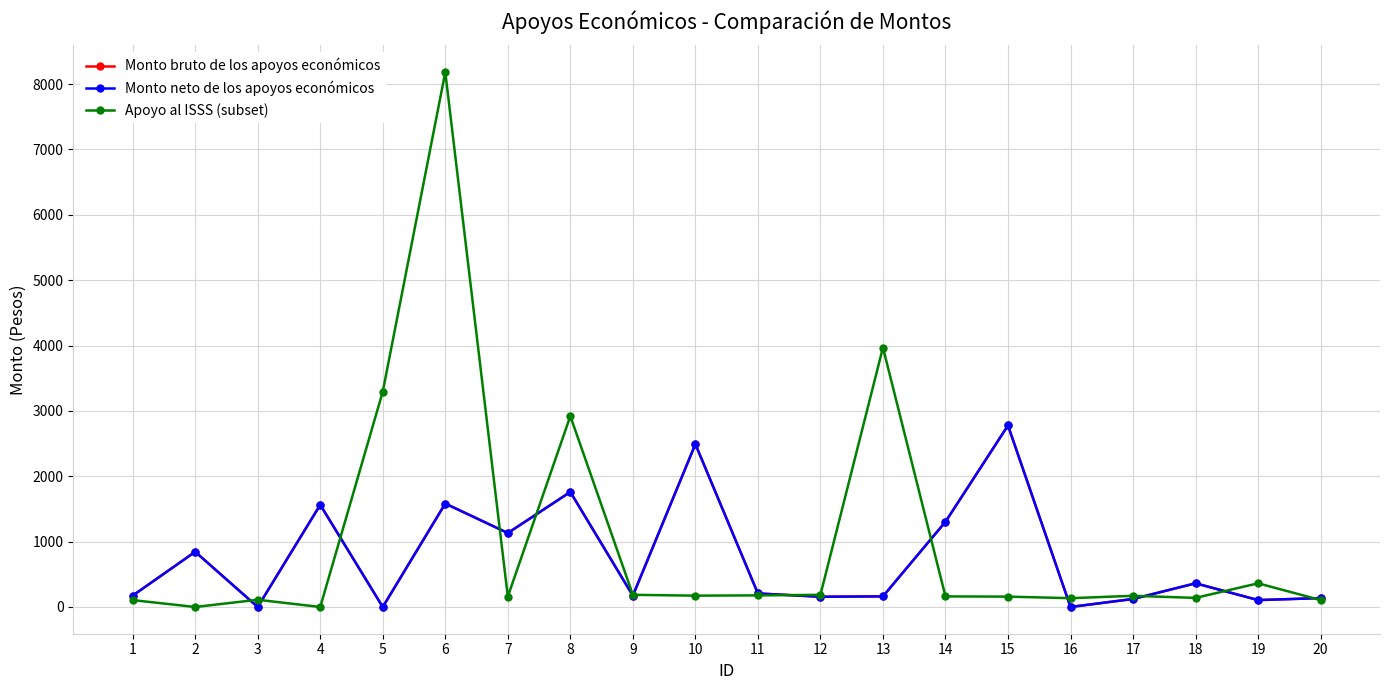

Reading left to right, list all the values displayed in this chart.

Monto bruto de los apoyos económicos: 1=173.8	2=844.3	3=0.0	4=1563.3	5=0.0	6=1582.3	7=1131.2	8=1759.7	9=173.1	10=2491.6	11=206.7	12=156.8	13=162.4	14=1303.4	15=2777.1	16=0.0	17=122.5	18=362.2	19=105.6	20=136.2
Monto neto de los apoyos económicos: 1=173.8	2=844.3	3=0.0	4=1563.3	5=0.0	6=1582.3	7=1131.2	8=1759.7	9=173.1	10=2491.6	11=206.7	12=156.8	13=162.4	14=1303.4	15=2777.1	16=0.0	17=122.5	18=362.2	19=105.6	20=136.2
Apoyo al ISSS (subset): 1=105.3	2=0.0	3=110.5	4=0.0	5=3294.7	6=8181.6	7=159.2	8=2920.3	9=186.0	10=173.4	11=177.5	12=185.6	13=3969.3	14=161.8	15=158.5	16=134.6	17=171.0	18=139.2	19=362.2	20=105.6